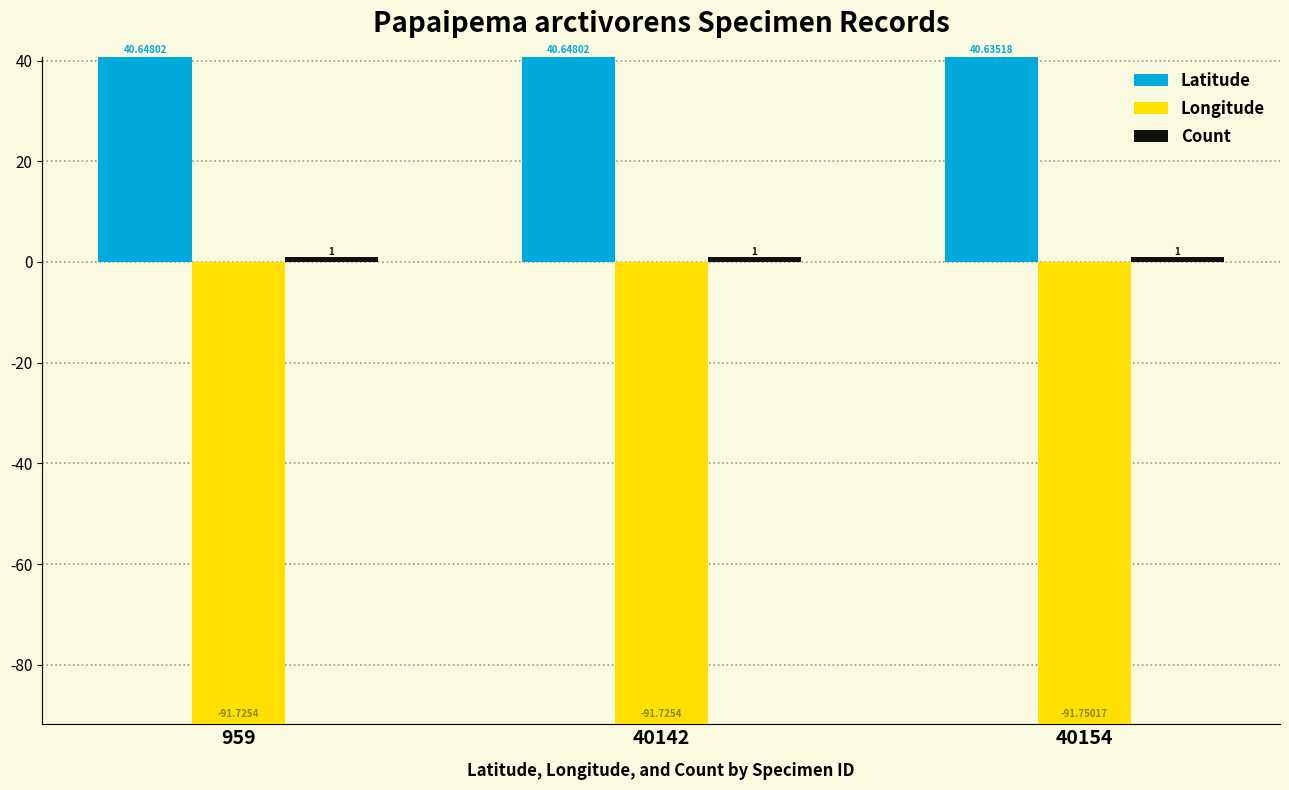

What is the highest value of the Longitude series?

-91.7